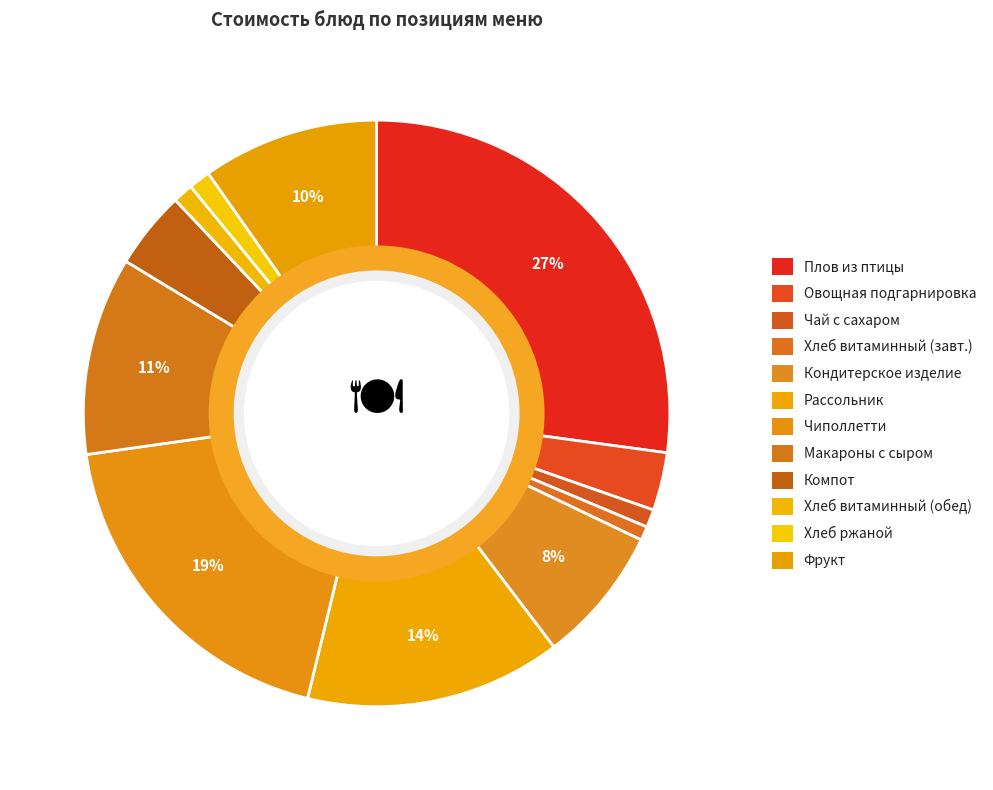

Is there any slice that represents more than half of the pie?

No